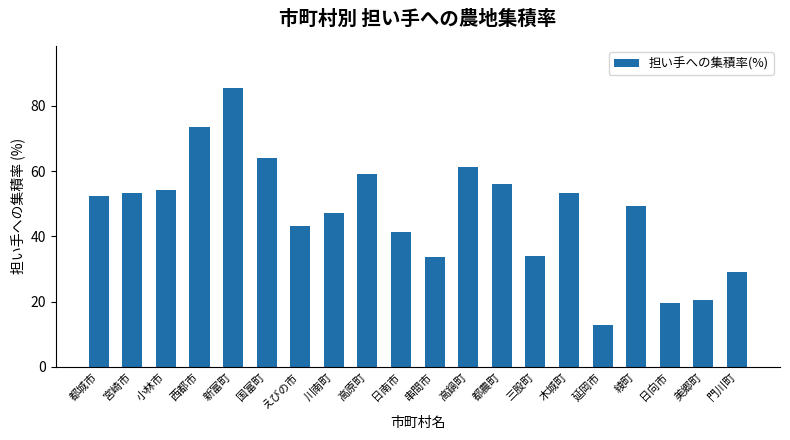

How many bars are there in total?

20